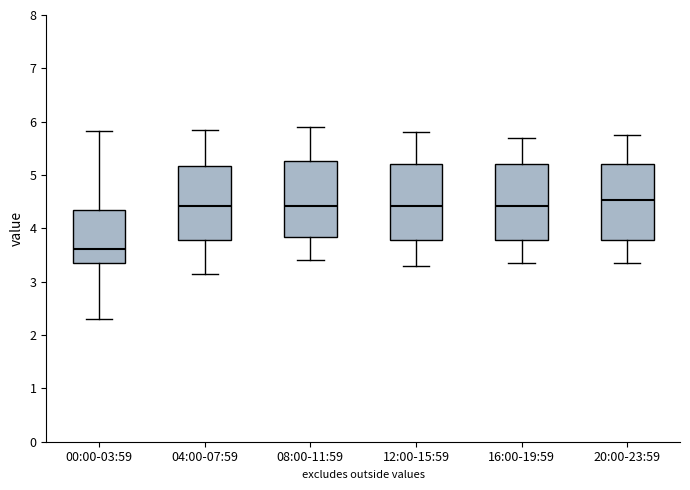

Reading left to right, read every box against the y-axis: the position of its median line, the range the box covers, and the ends of its whiskers. The values are not printed on the chart, so give them approximately, as read against the axis.

00:00-03:59: median 3.6, box 3.3 to 4.4, whiskers 2.3 to 5.8
04:00-07:59: median 4.4, box 3.8 to 5.2, whiskers 3.2 to 5.9
08:00-11:59: median 4.4, box 3.8 to 5.3, whiskers 3.4 to 5.9
12:00-15:59: median 4.4, box 3.8 to 5.2, whiskers 3.3 to 5.8
16:00-19:59: median 4.4, box 3.8 to 5.2, whiskers 3.4 to 5.7
20:00-23:59: median 4.5, box 3.8 to 5.2, whiskers 3.4 to 5.8